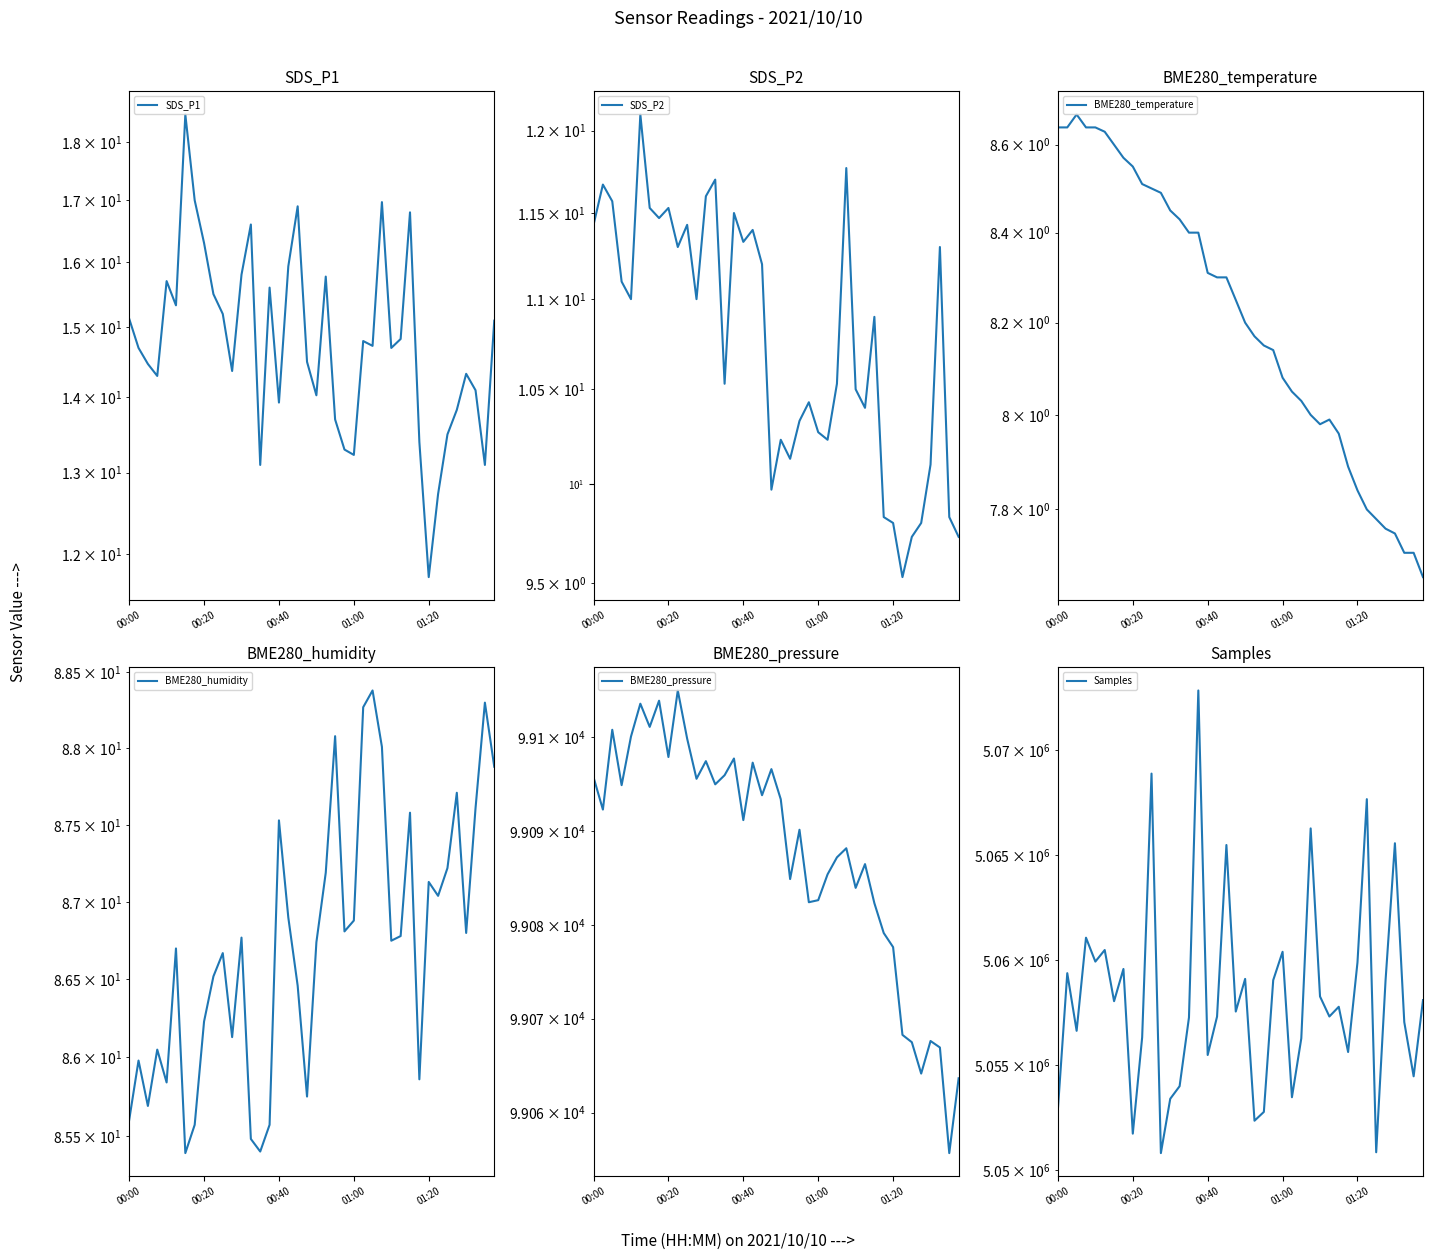

What are all the series names shown in the legend?

SDS_P1, SDS_P2, BME280_temperature, BME280_humidity, BME280_pressure, Samples